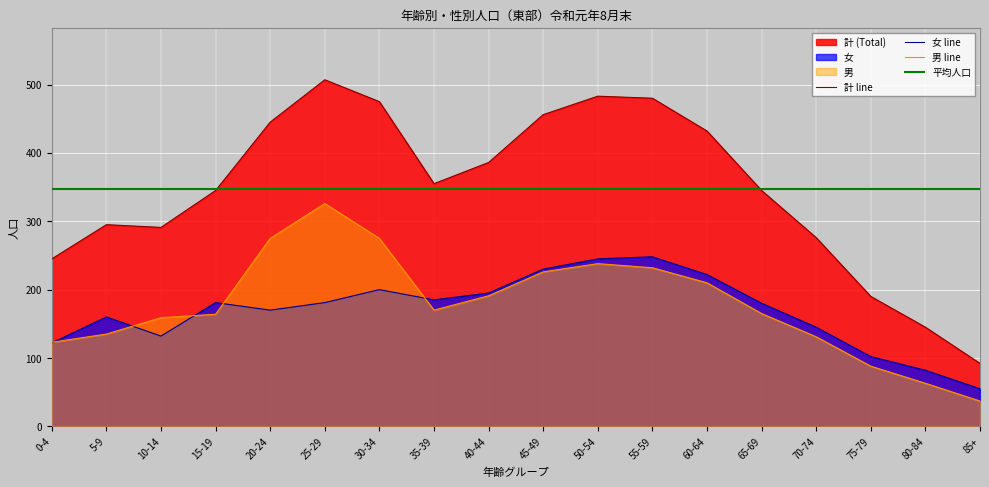

What is the difference between the second highest and second lowest values in the 女 line series?

163.0